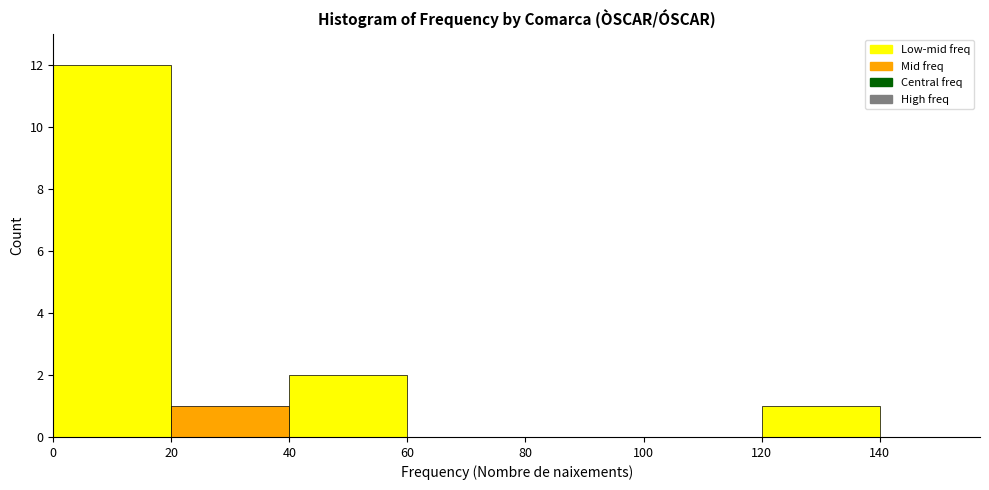

How tall is the bar that spans 20 to 40 on the x-axis? The values are not printed on the chart, so give them approximately, as read against the axis.

1